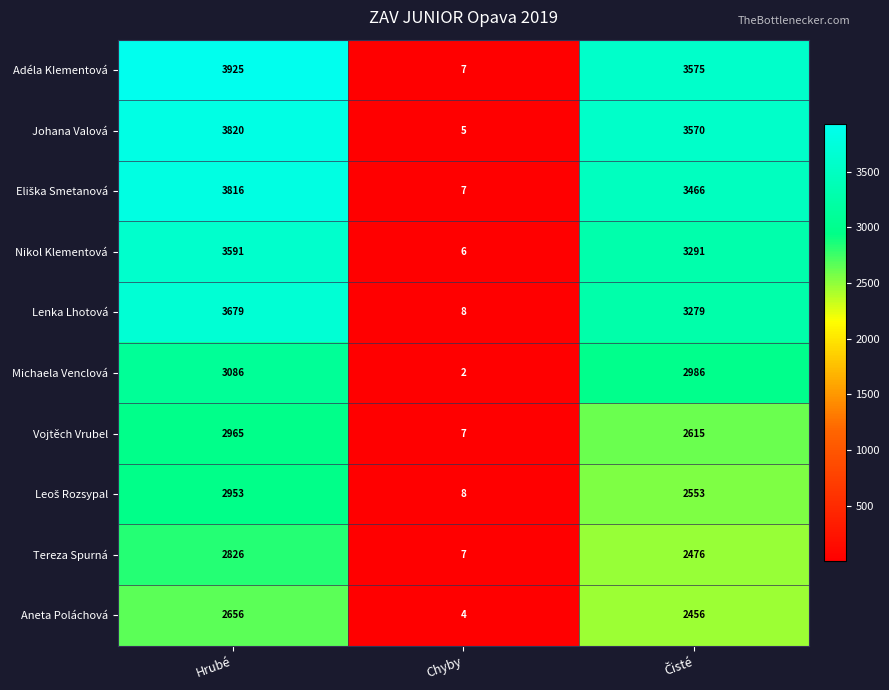

What is the highest value of the Vojtěch Vrubel series?

2965